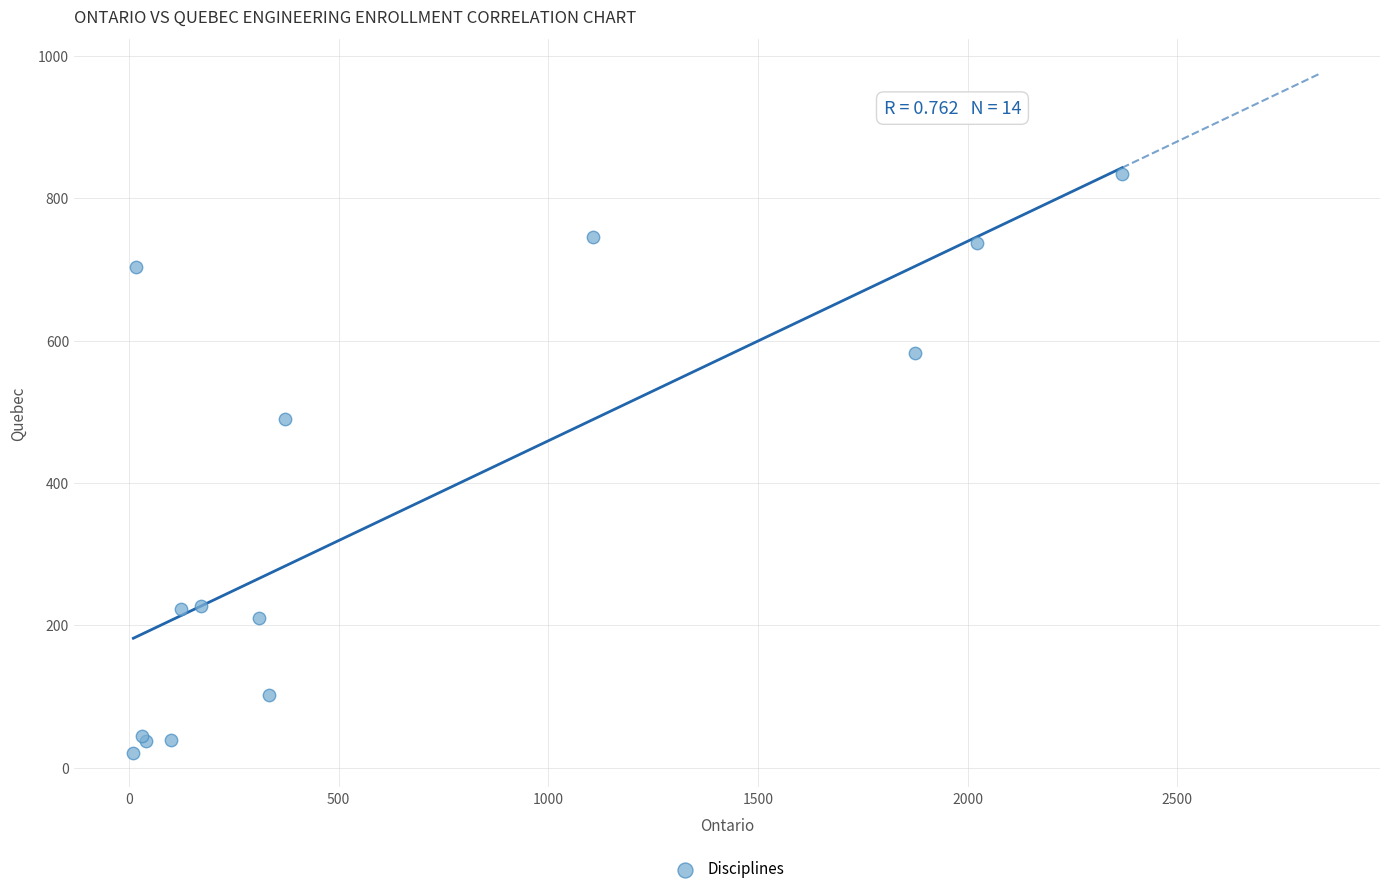

What Y value in the scatter plot is closest to 427?

490.0